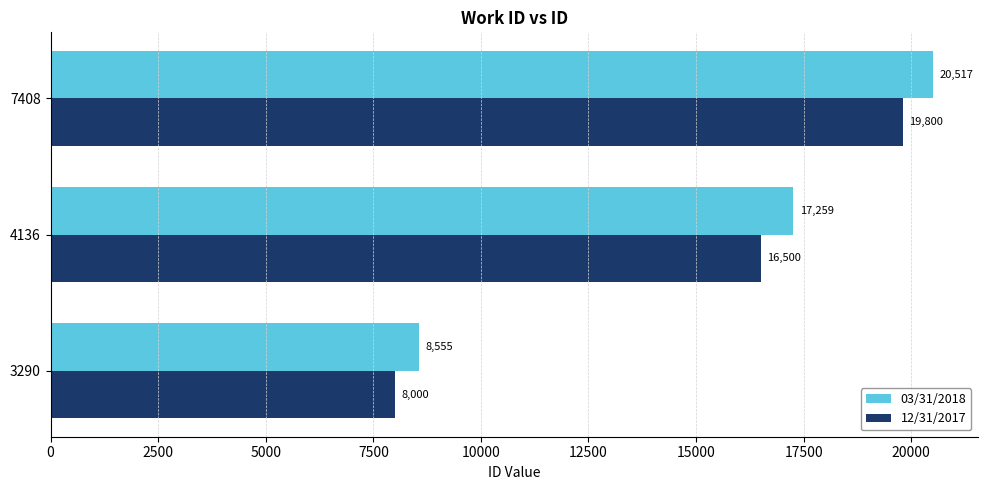

Which series has the widest spread of values?

03/31/2018